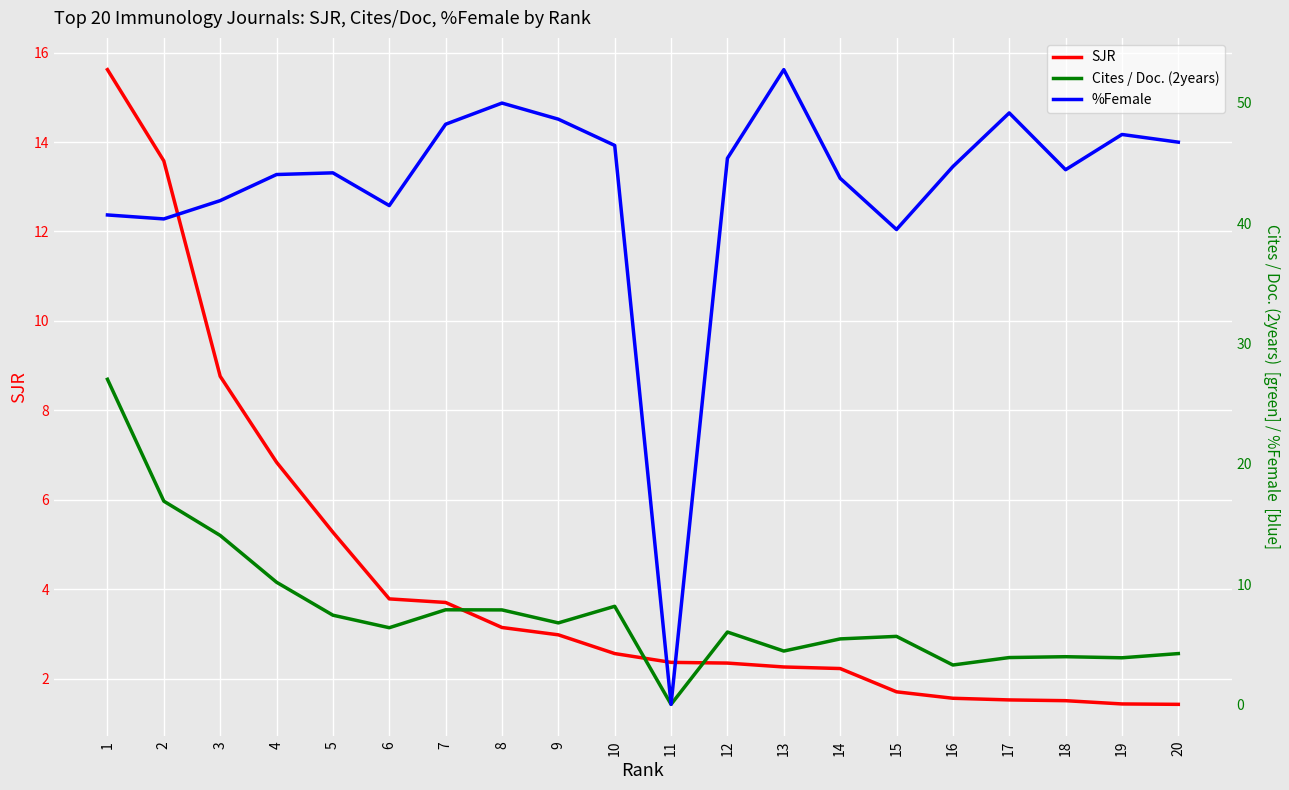

What is the spread (max minus min) of values at 13?

50.5